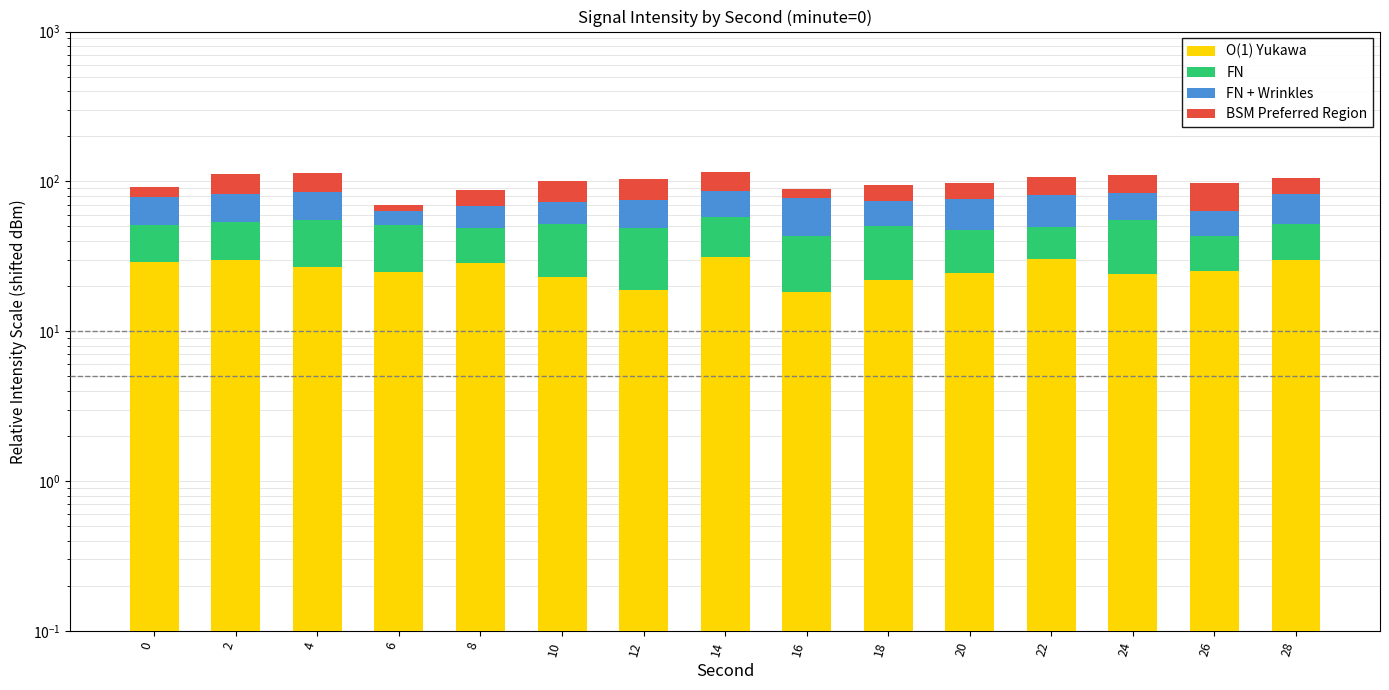

What is the difference between the maximum and minimum values in the BSM Preferred Region series?

27.8